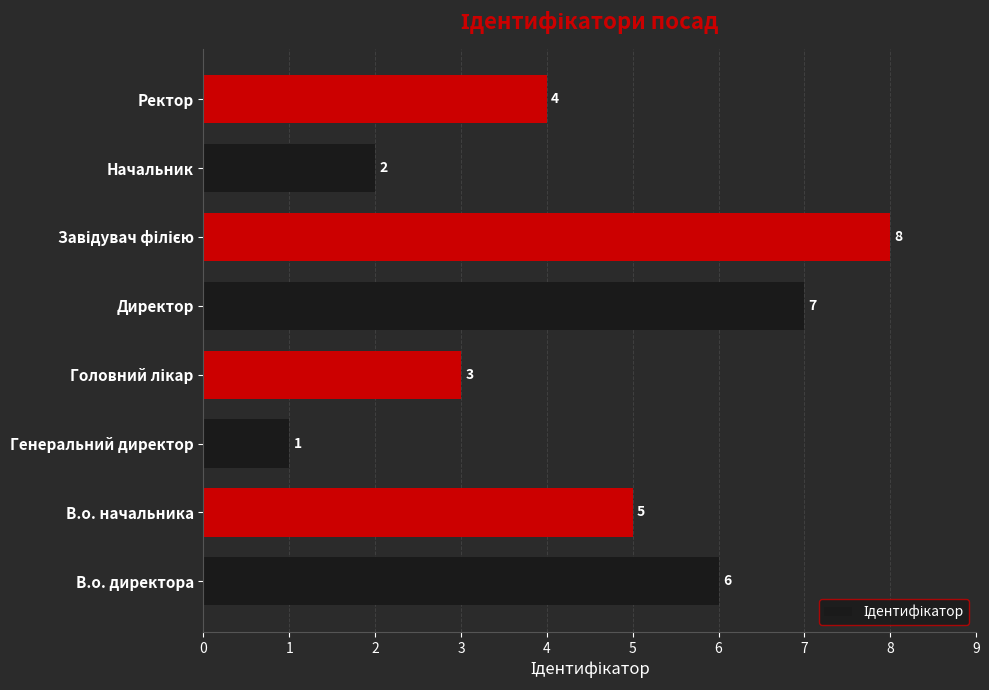

What is the difference between the maximum and minimum values?

7